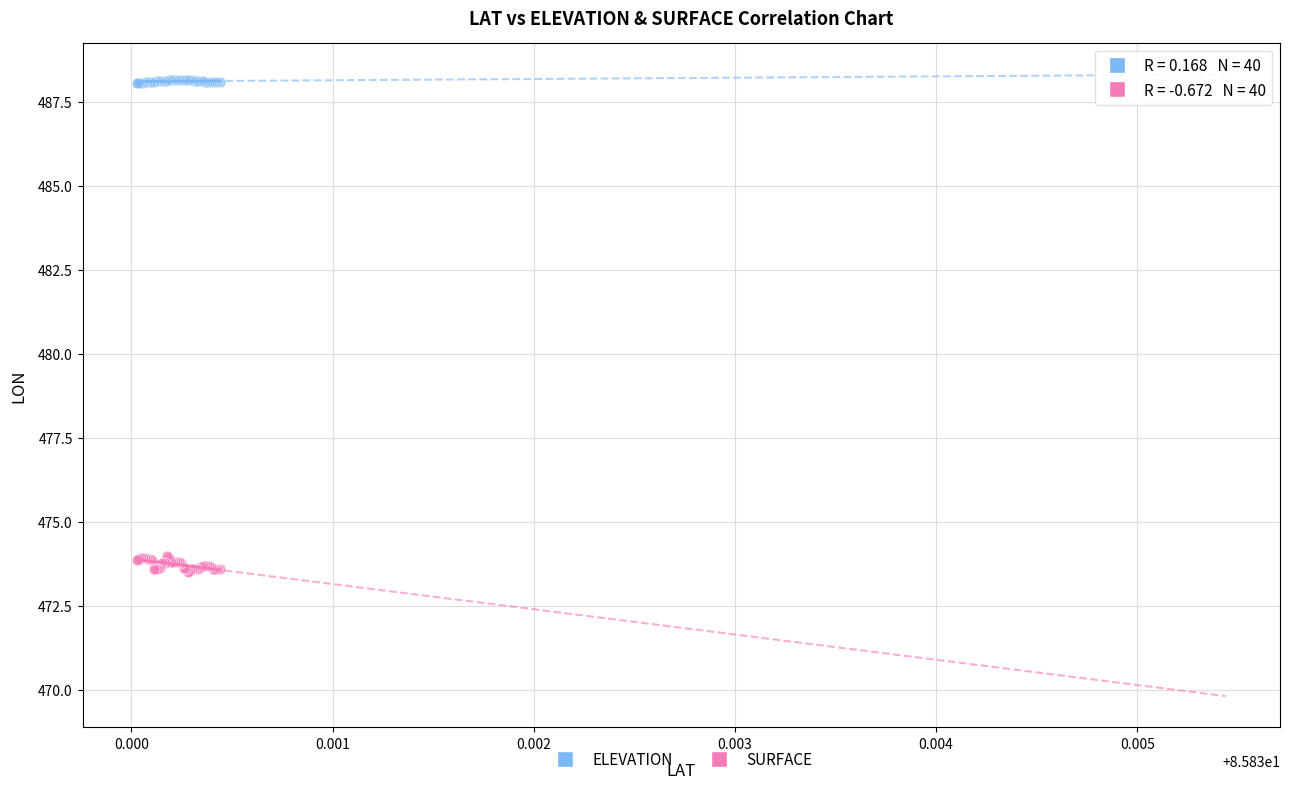

What are all the series names shown in the legend?

ELEVATION, SURFACE